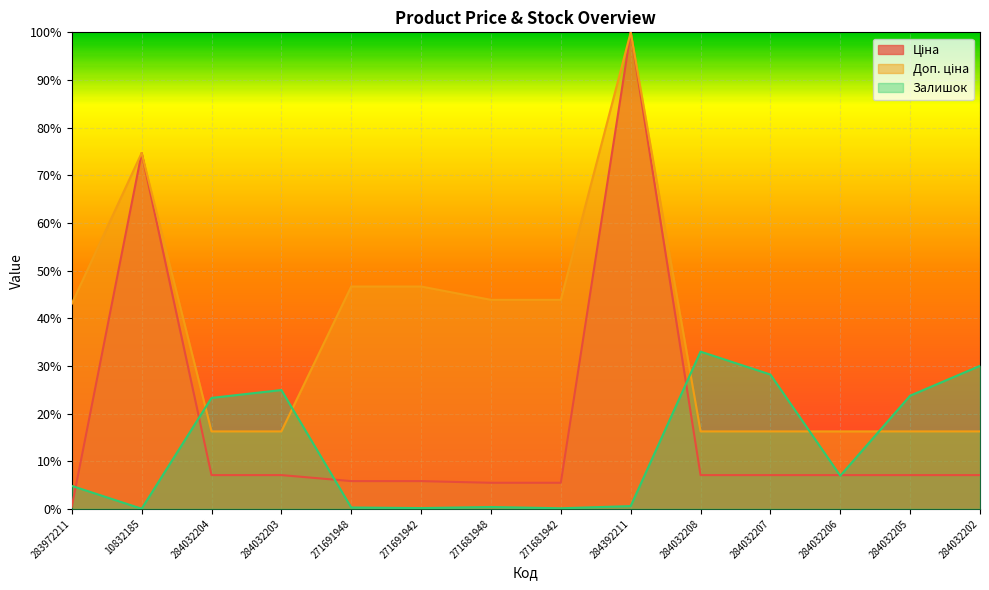

What is the difference between the highest and lowest values at 283972211?

0.4